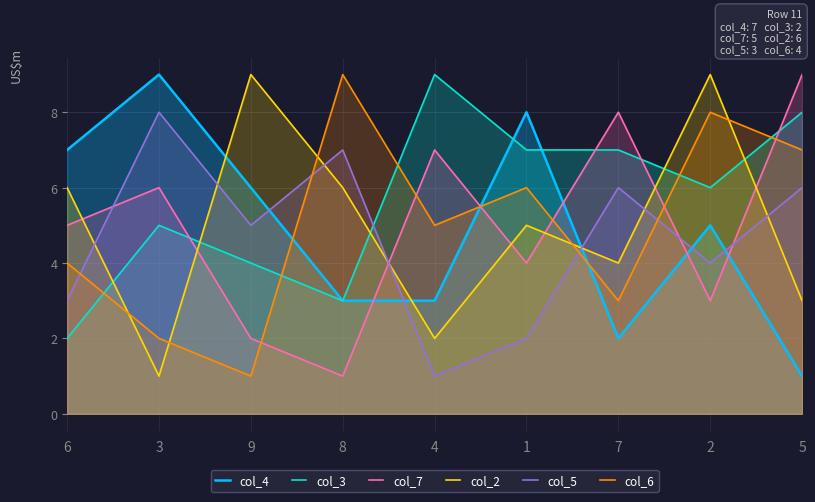

True or false: col_5 and col_2 intersect in this chart.

True